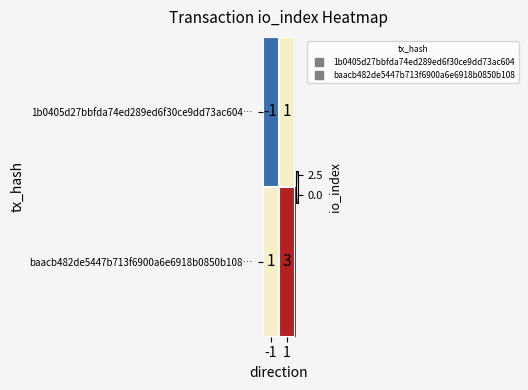

What is the maximum value shown in the chart?

3